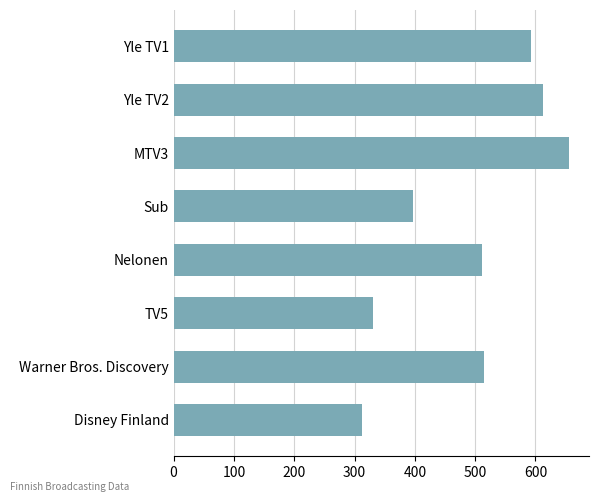

The chart shows a value of 397 at Sub. True or false?

True